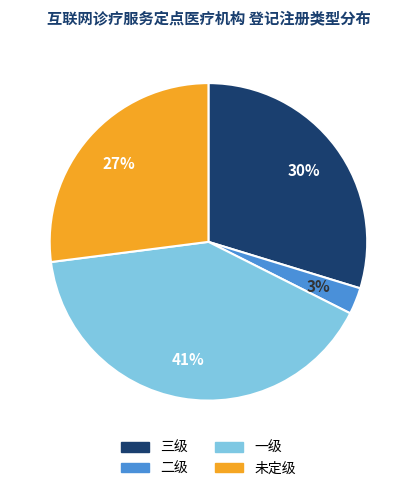

To the nearest percent, what is the difference between the largest and smallest slice percentages?

38%